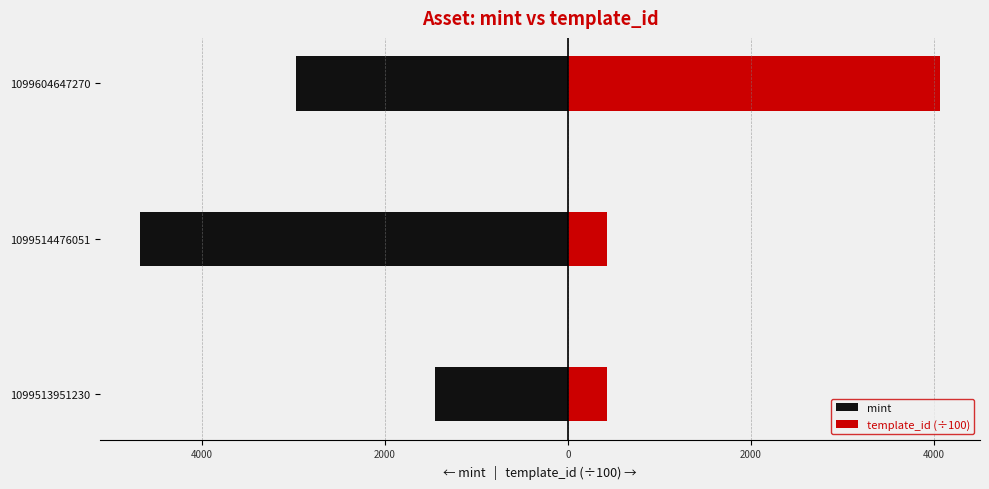

How many values in the mint series exceed -2978?

1